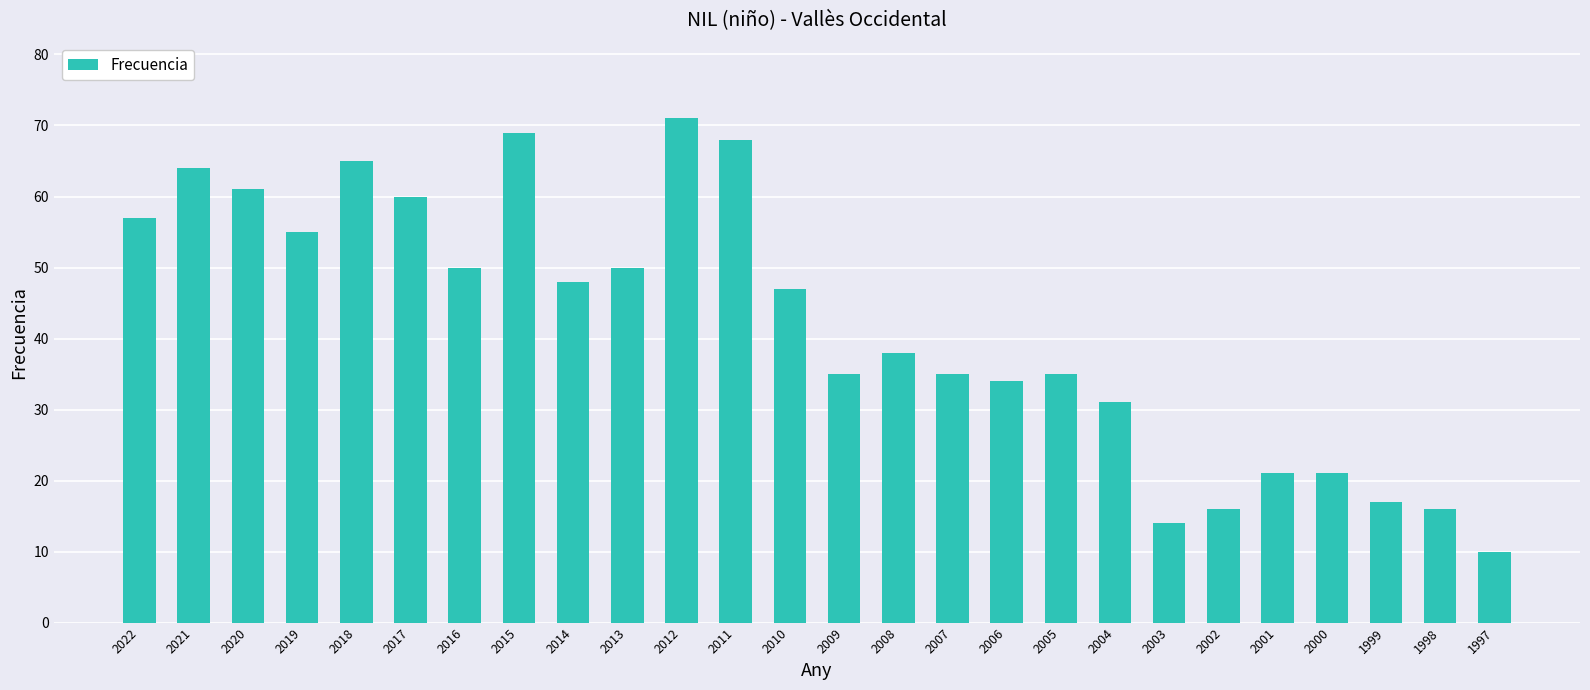

The value at 2019 is 16. True or false?

False